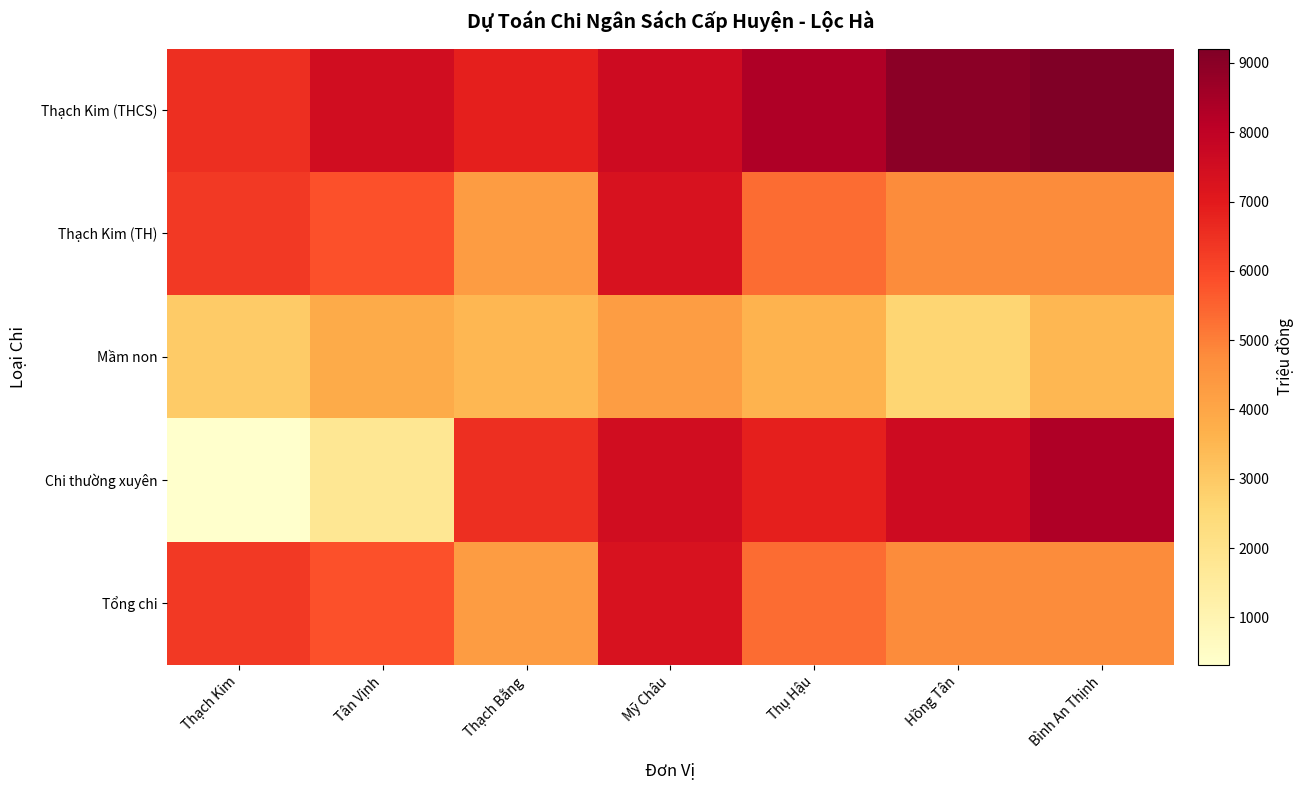

What is the greatest value displayed?

9208.2